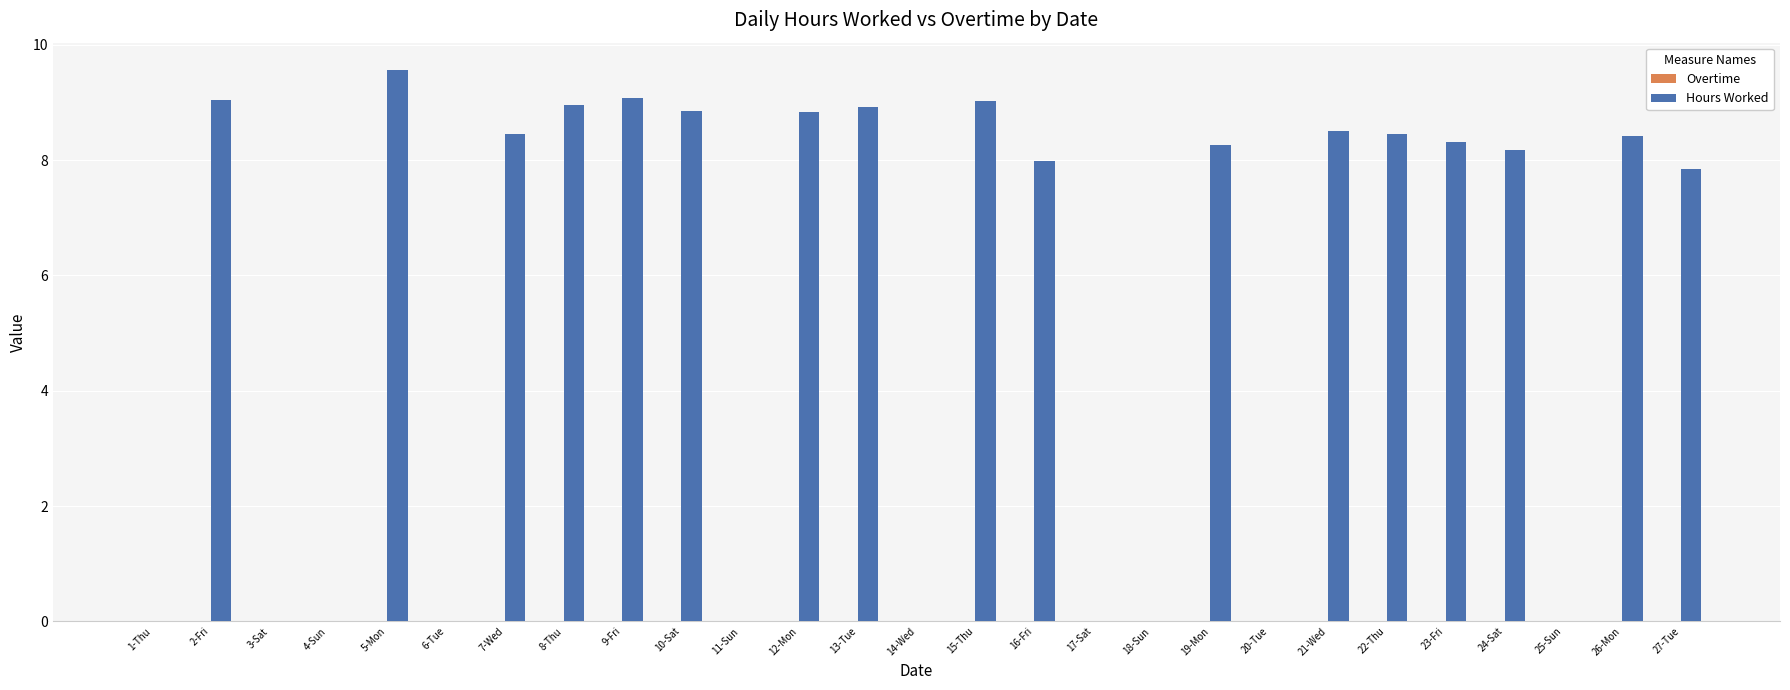

Is it true that the value at 21-Wed is 5.4?

False